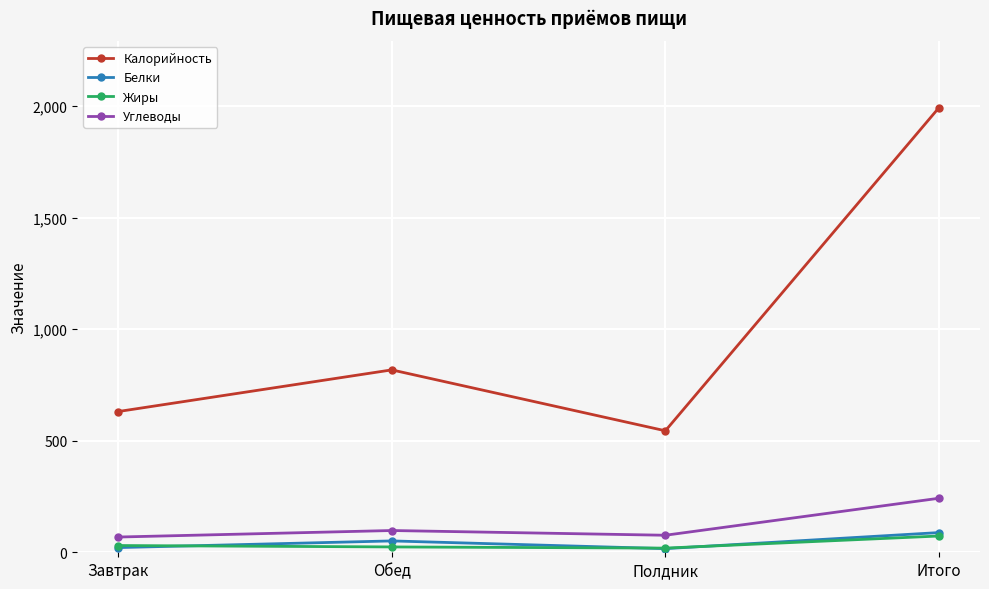

What is the total value across all series at Полдник?

655.9